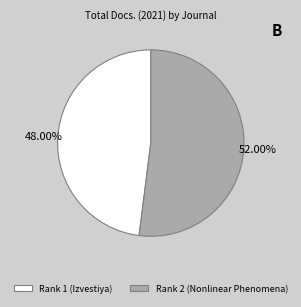

Which category accounts for the majority?

Rank 2 (Nonlinear Phenomena)